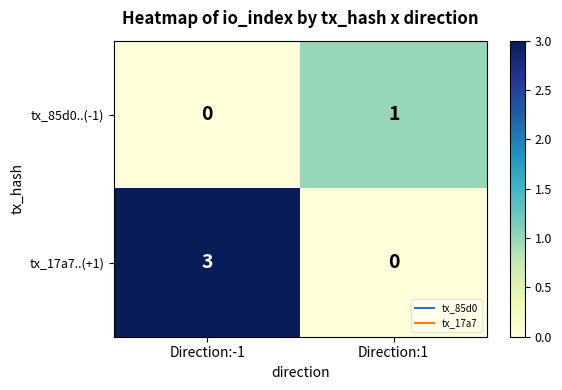

At which label is tx_17a7..(+1) closest to 1?

Direction:1